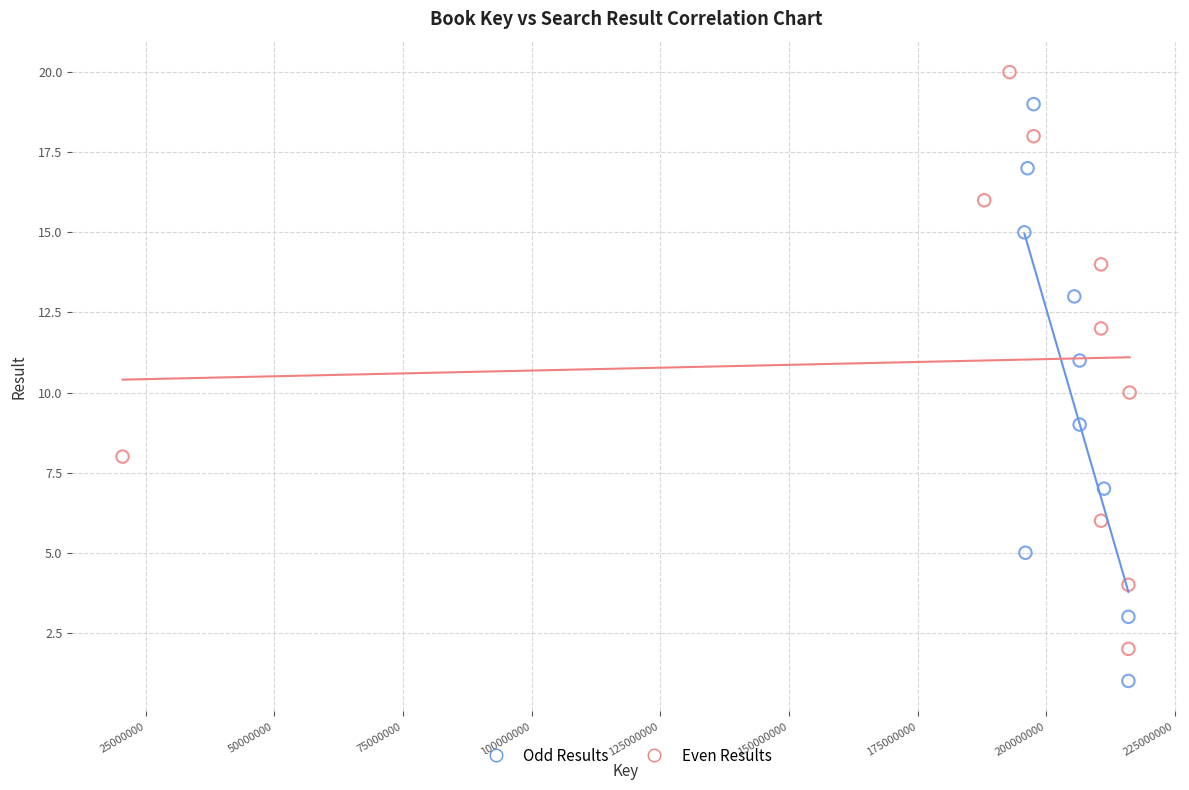

Which series reaches the minimum Y coordinate?

Odd Results